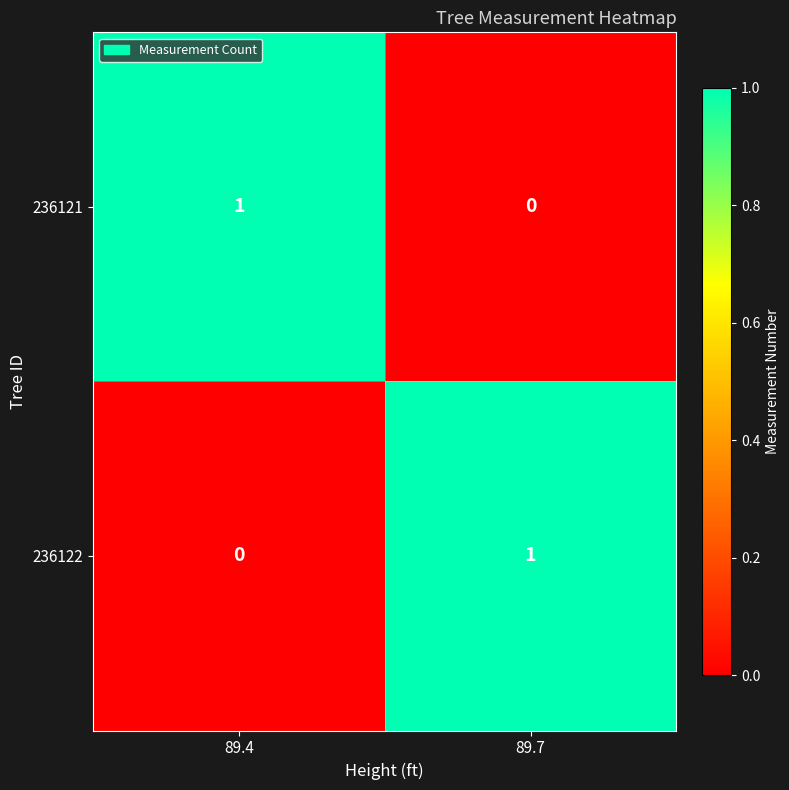

Is it true that 236121 equals 1 at 89.7?

False